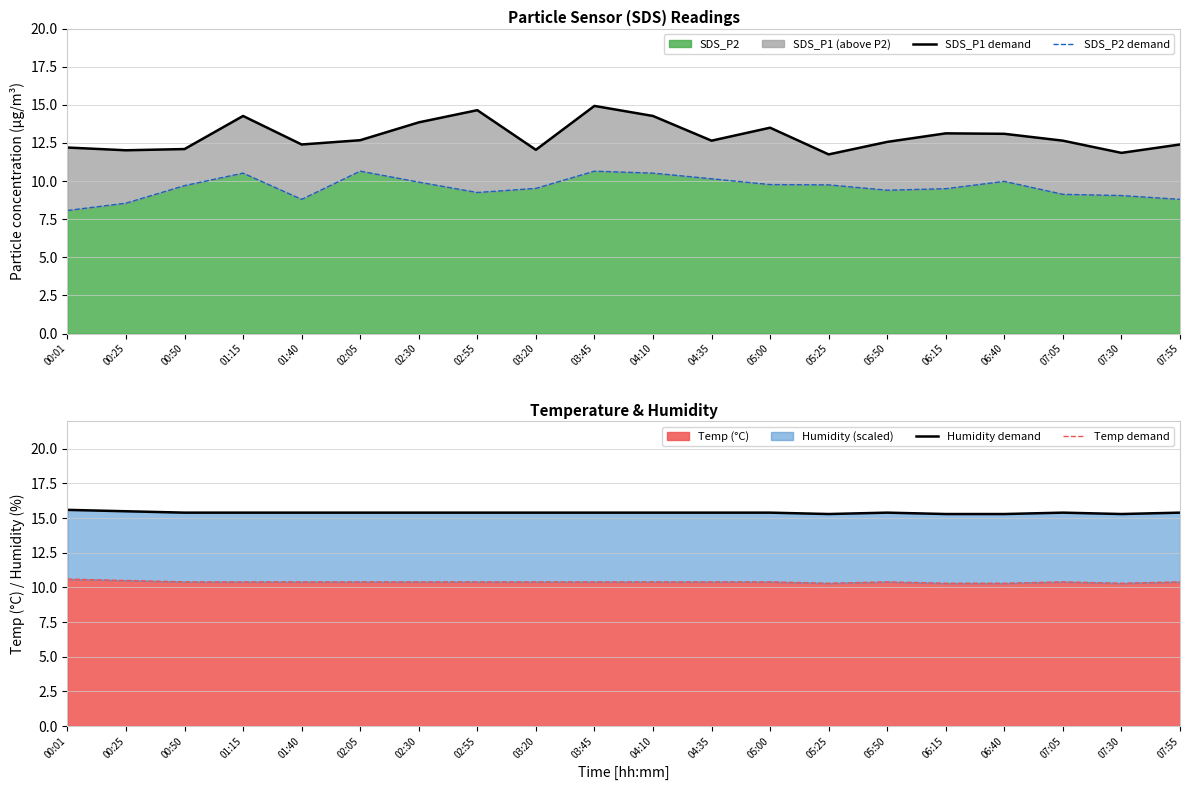

Between which two adjacent categories do Temp demand and SDS_P2 demand first intersect?

00:50 and 01:15